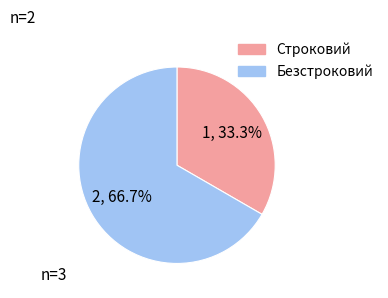

To the nearest percent, what is the difference between the largest and smallest slice percentages?

33%